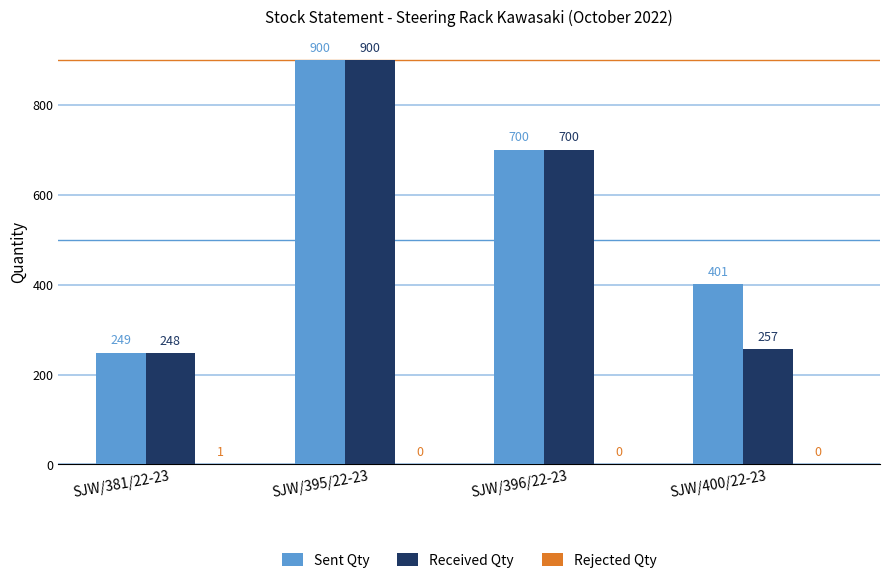

What is the maximum value shown in the chart?

900